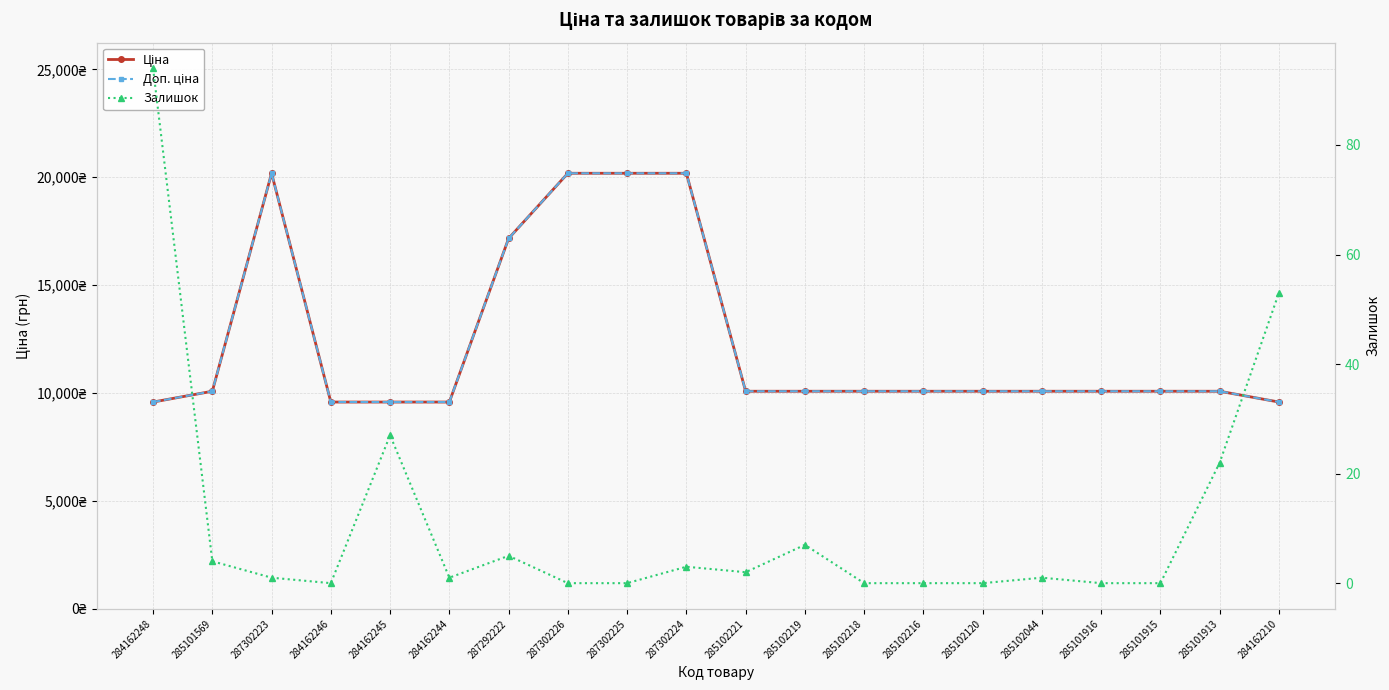

What position from the right is 285102120?

6